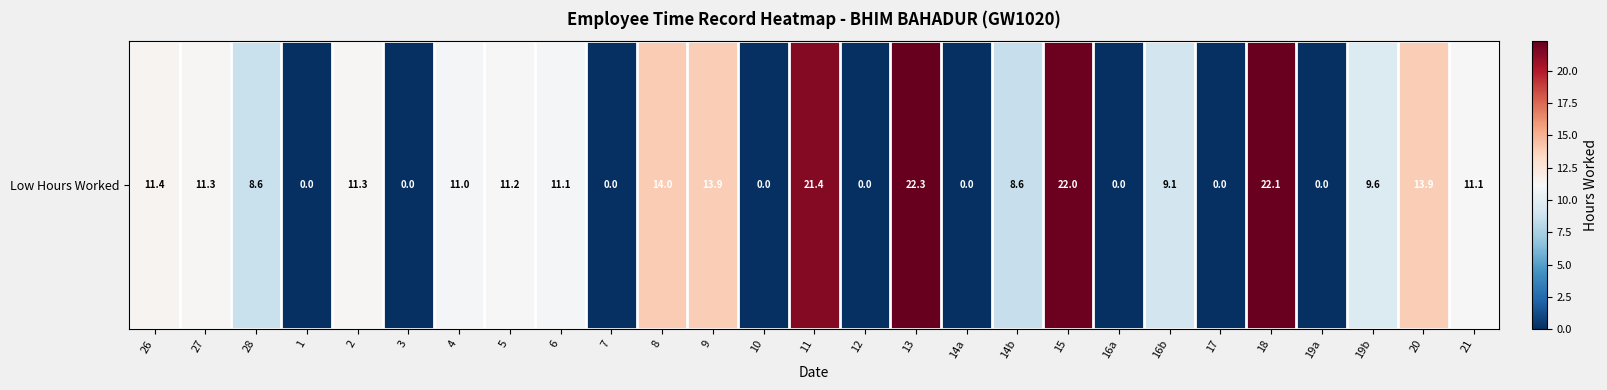

The value at 4 is 19.1. True or false?

False